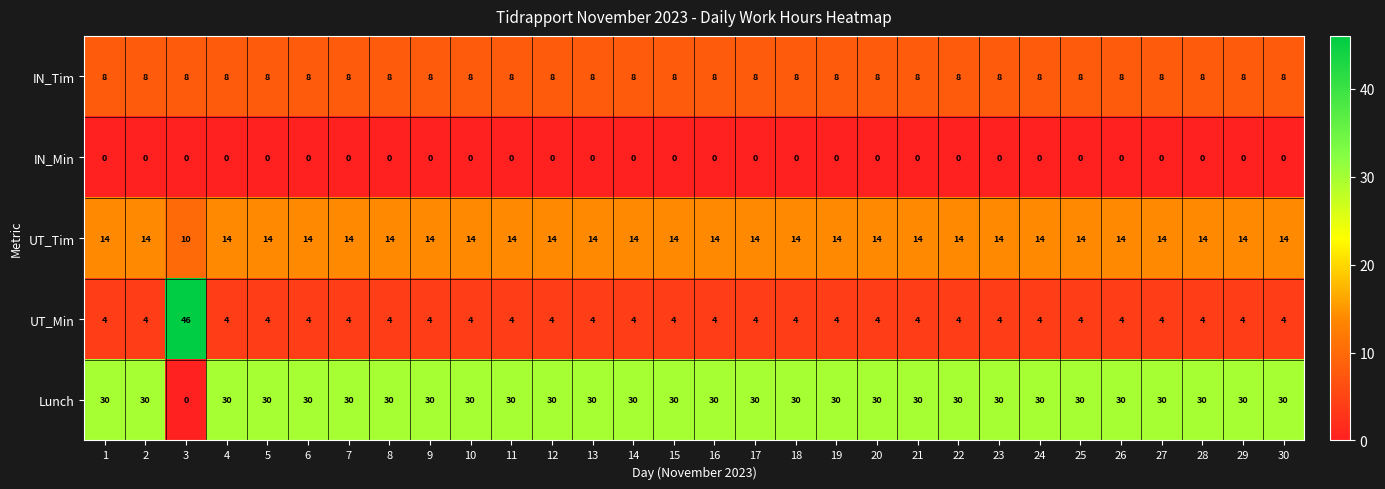

What is the total value across all series at 20?

56